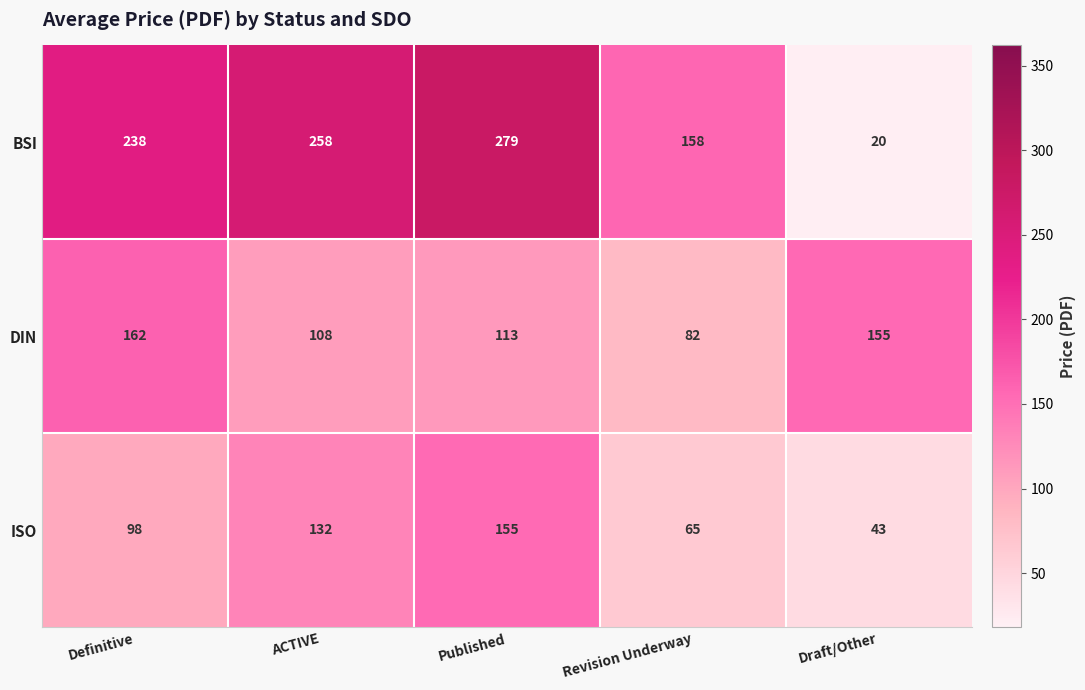

Between Definitive and Draft/Other, which series saw the biggest shift?

BSI